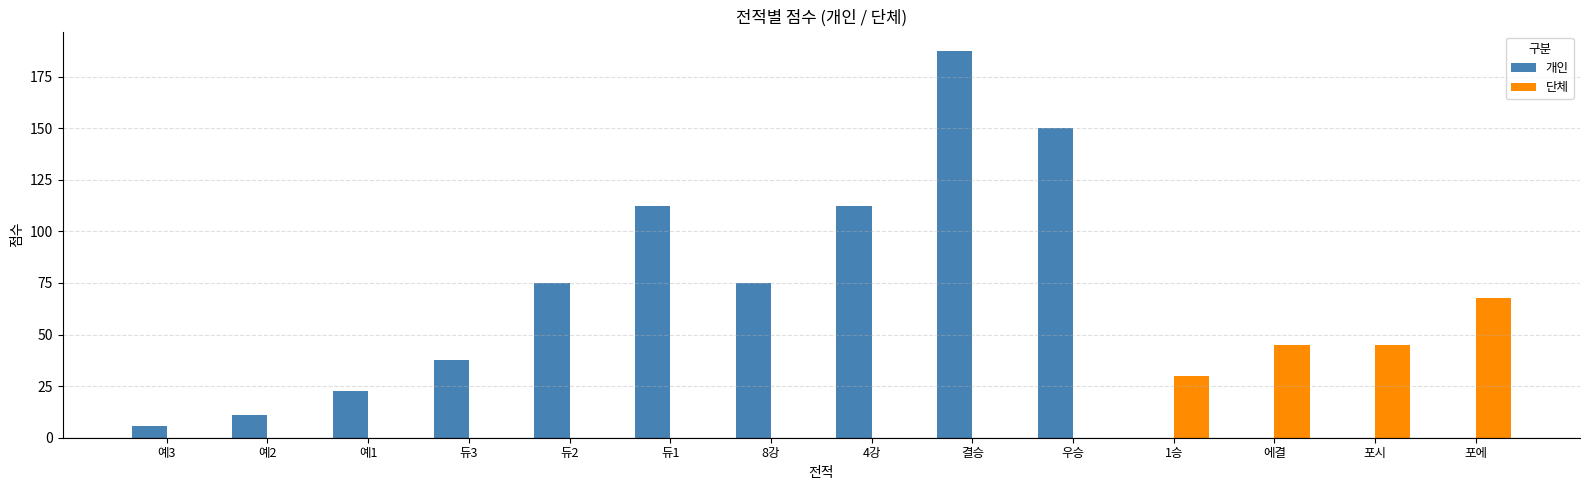

Count the number of data series in this chart.

2